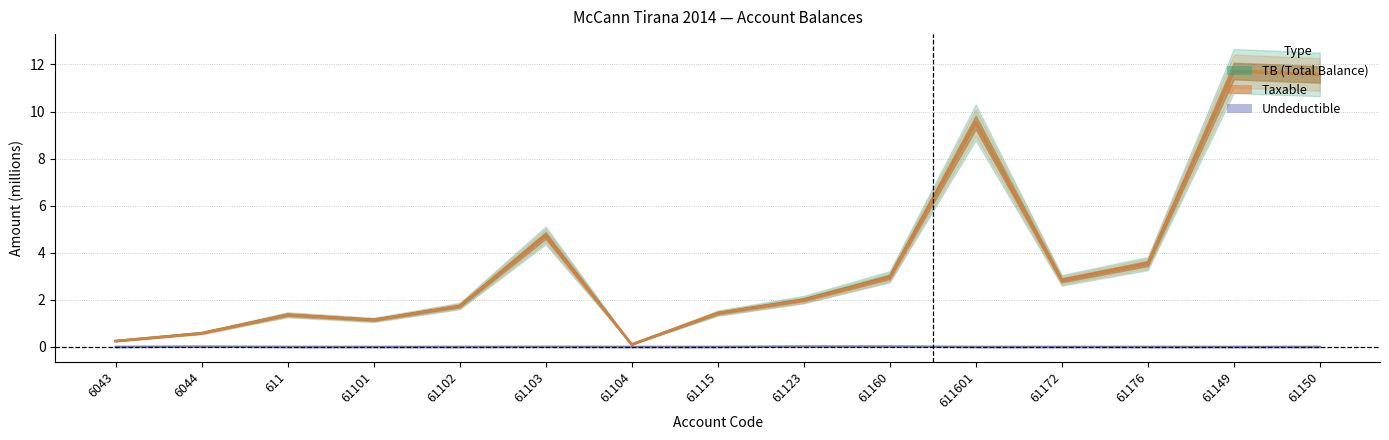

At 61102, list the series in order from smallest to largest.

Undeductible, TB (Total Balance), Taxable